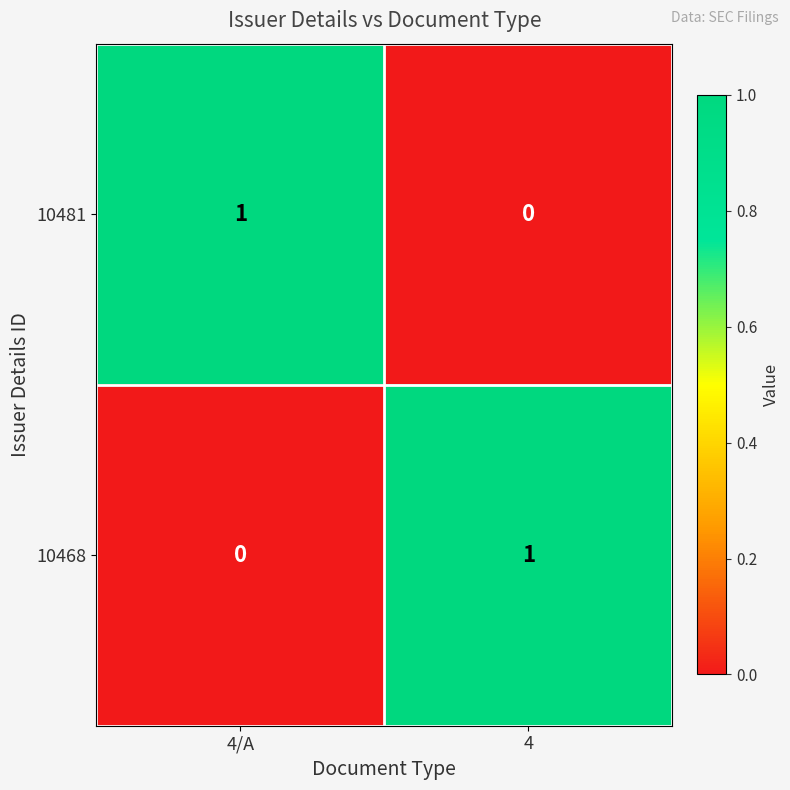

Is the value of 10481 at 4 greater than the value of 10468 at 4?

No